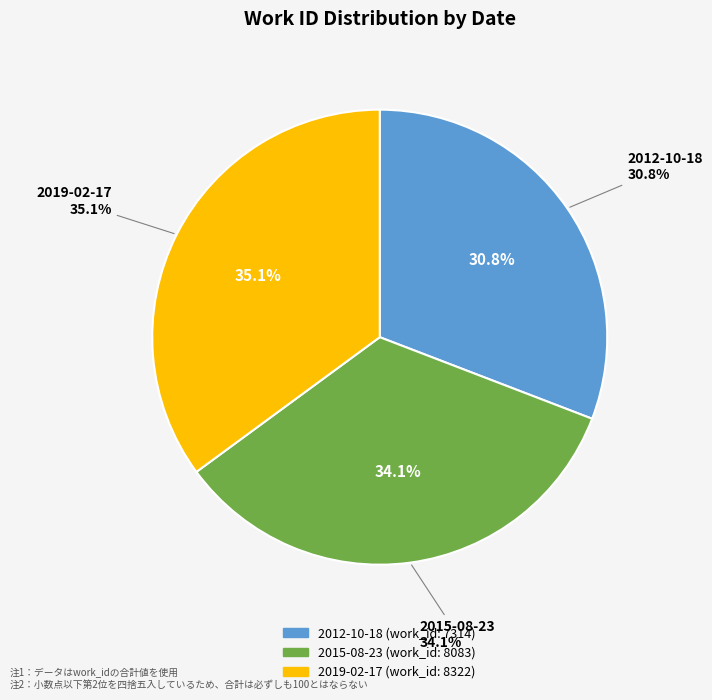

How many slices are in this pie chart?

3